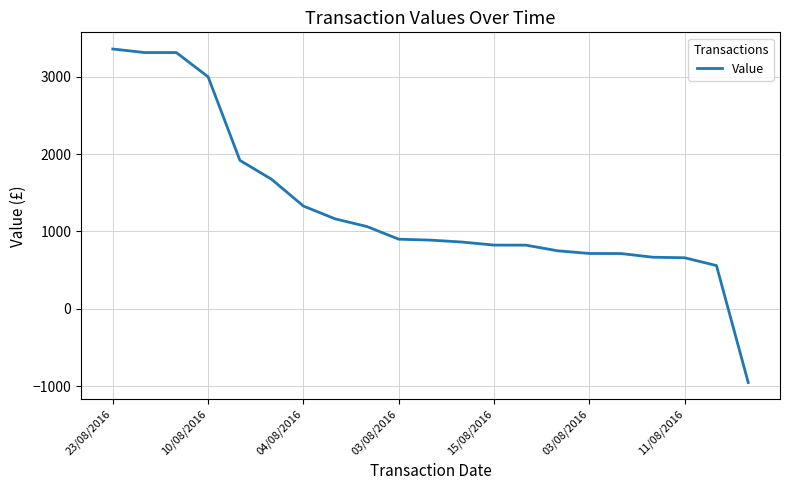

What is the difference between the maximum and second lowest values?

2801.0